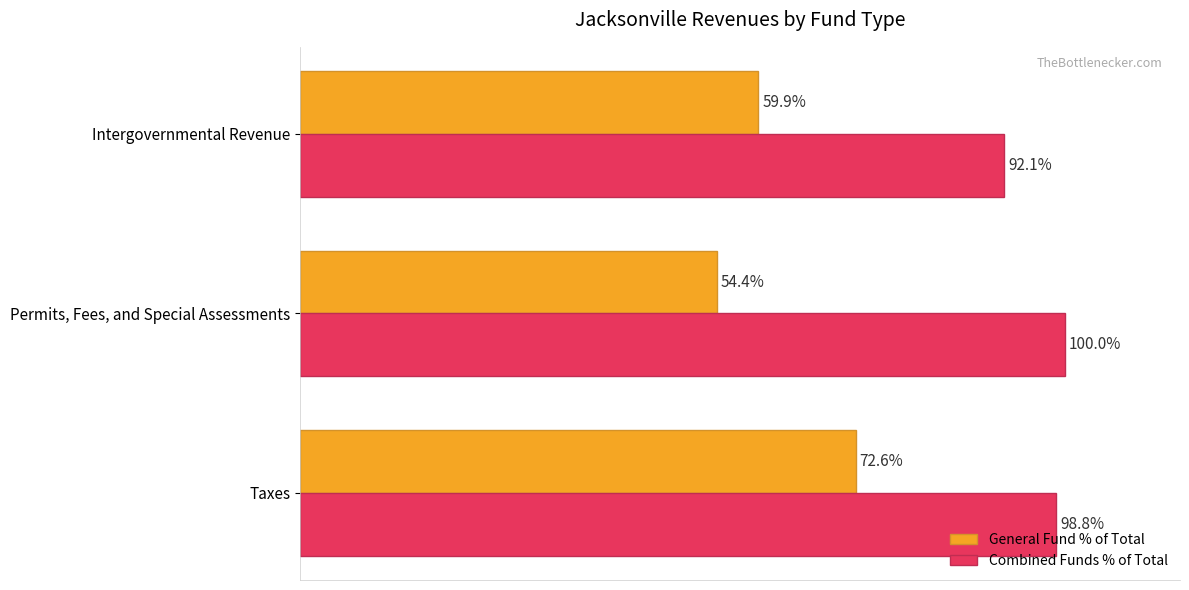

Which series changed the most between Permits, Fees, and Special Assessments and Intergovernmental Revenue?

Combined Funds % of Total